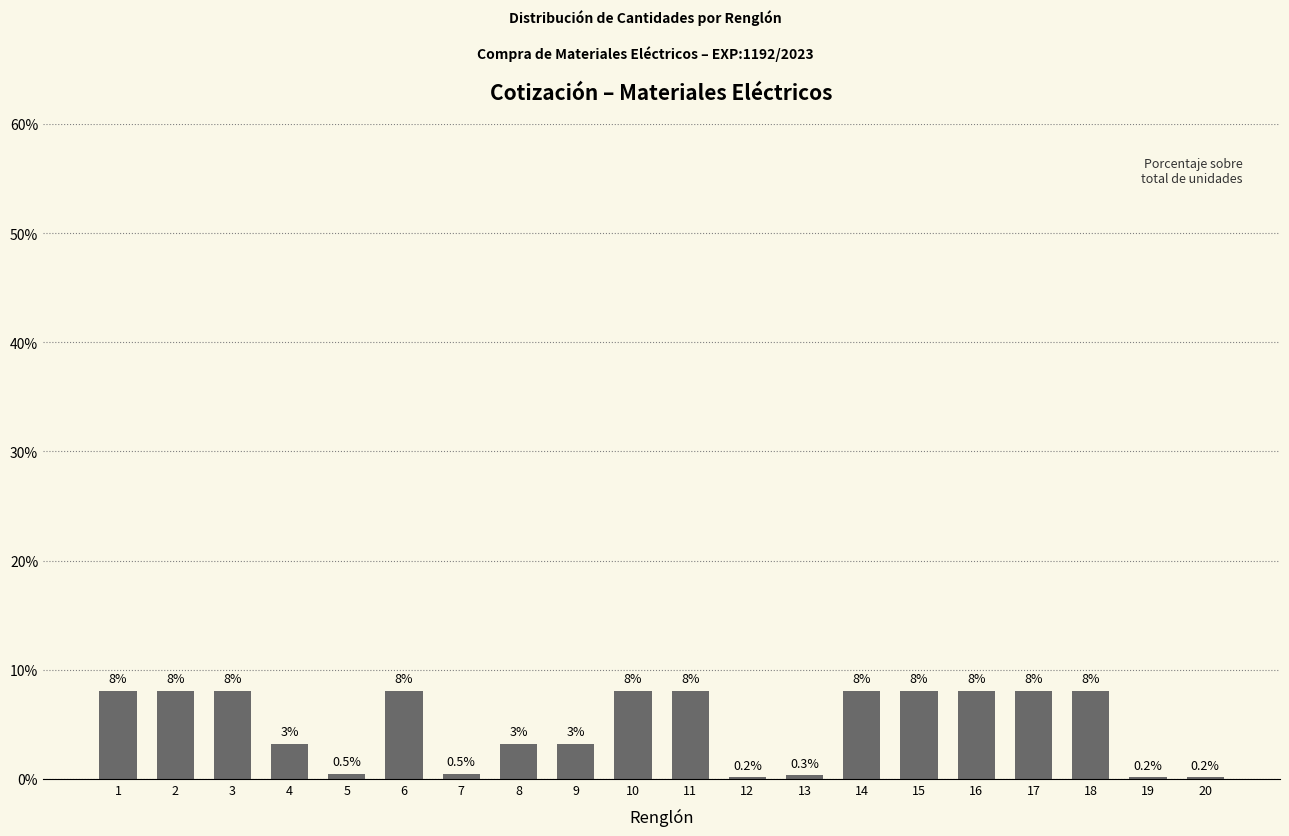

Approximately how many times larger is the value at 17 compared to 14?

1.0